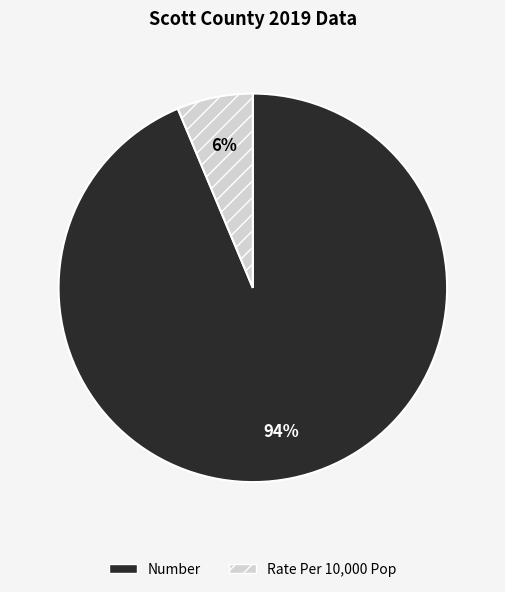

To the nearest percent, what is the average slice percentage?

50%